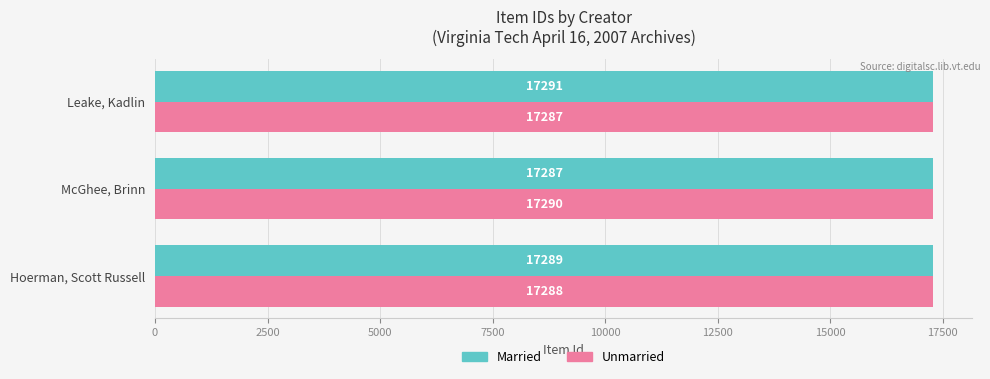

Rank the categories by Unmarried value from lowest to highest.

Leake, Kadlin, Hoerman, Scott Russell, McGhee, Brinn